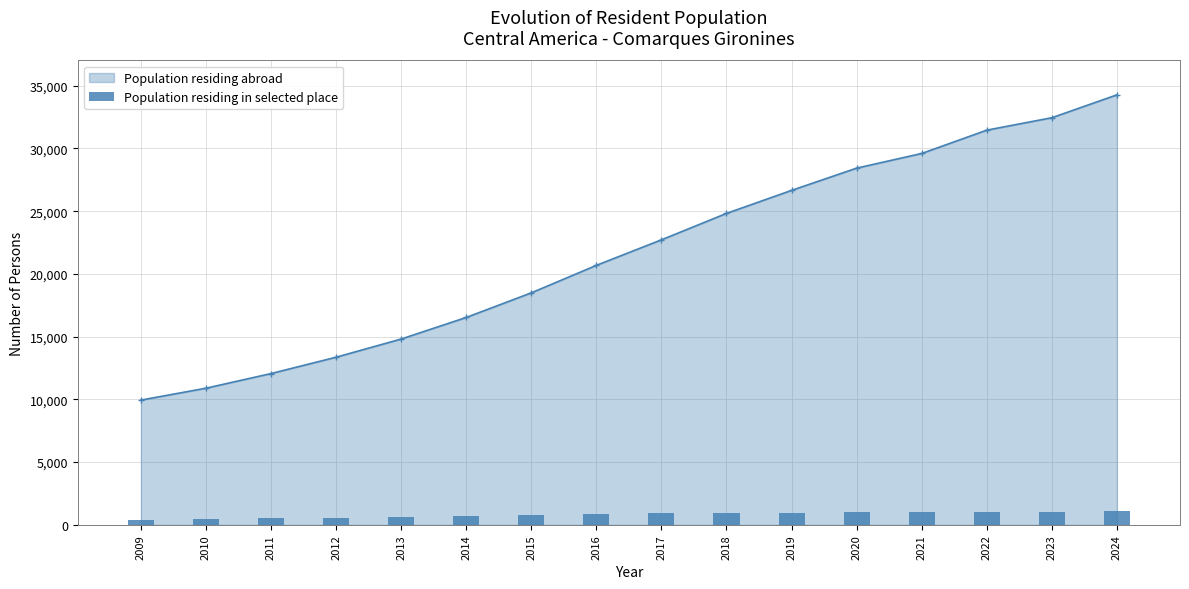

Which label corresponds to the smallest value in the chart?

2009